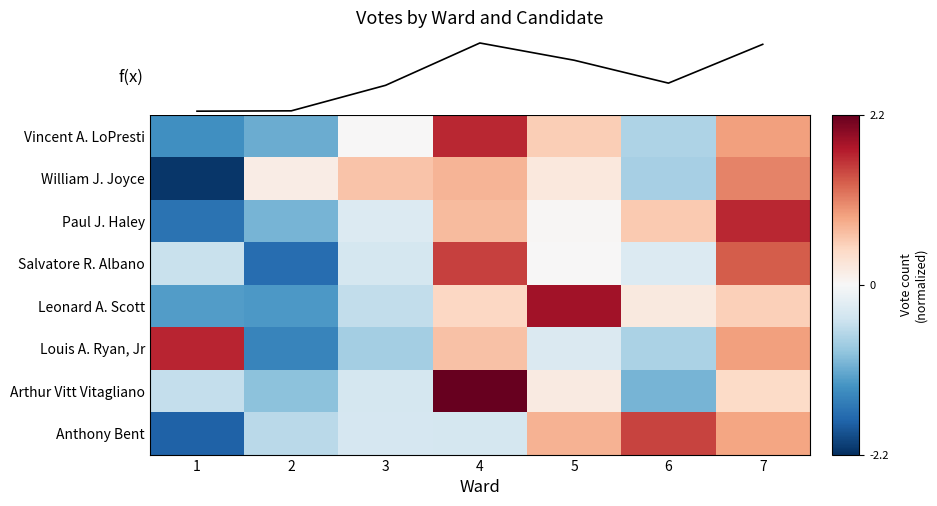

What is the difference between the highest and lowest values at 1?

7664.1